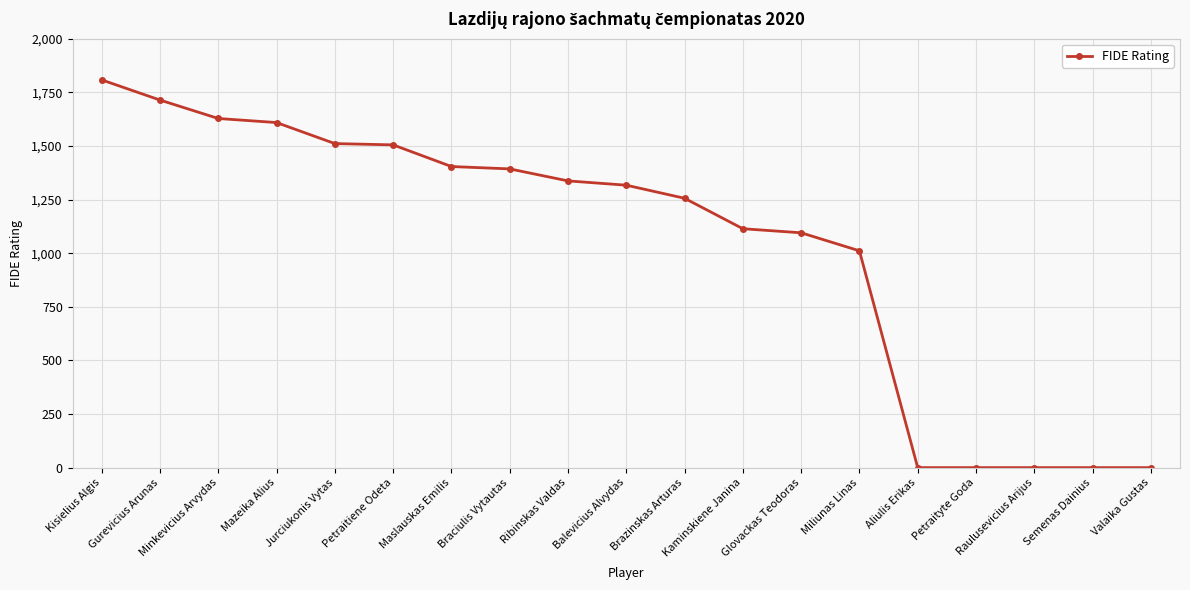

The value at Valaika Gustas is 0. True or false?

True